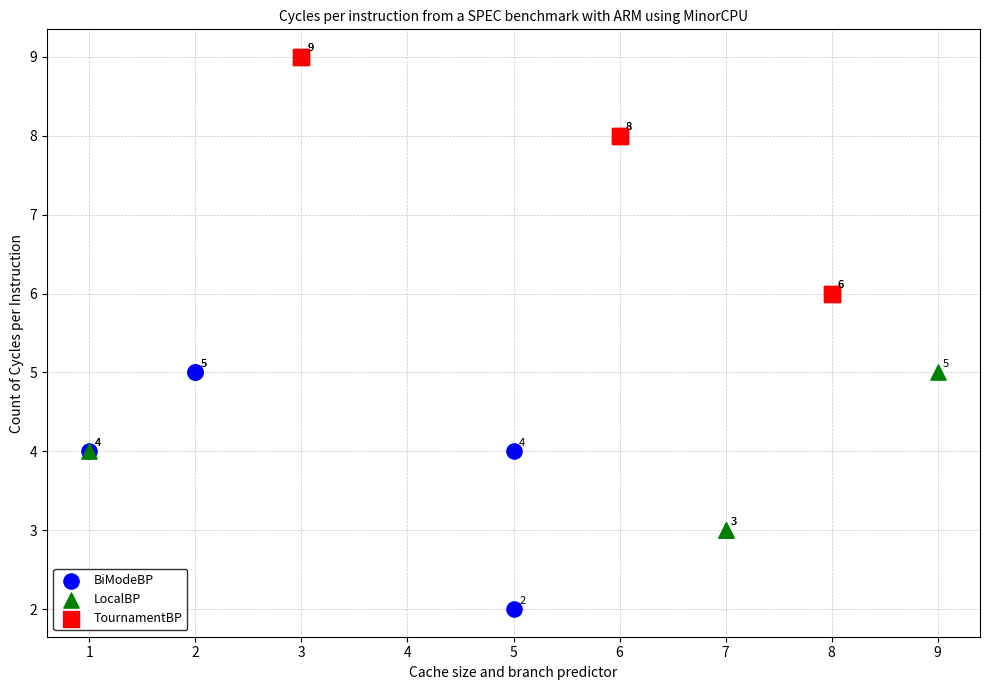

Which series reaches the maximum Y coordinate?

TournamentBP